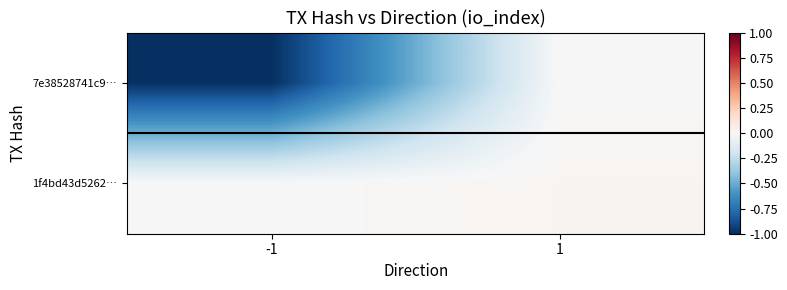

What is the total value across all series at -1?

-1.0